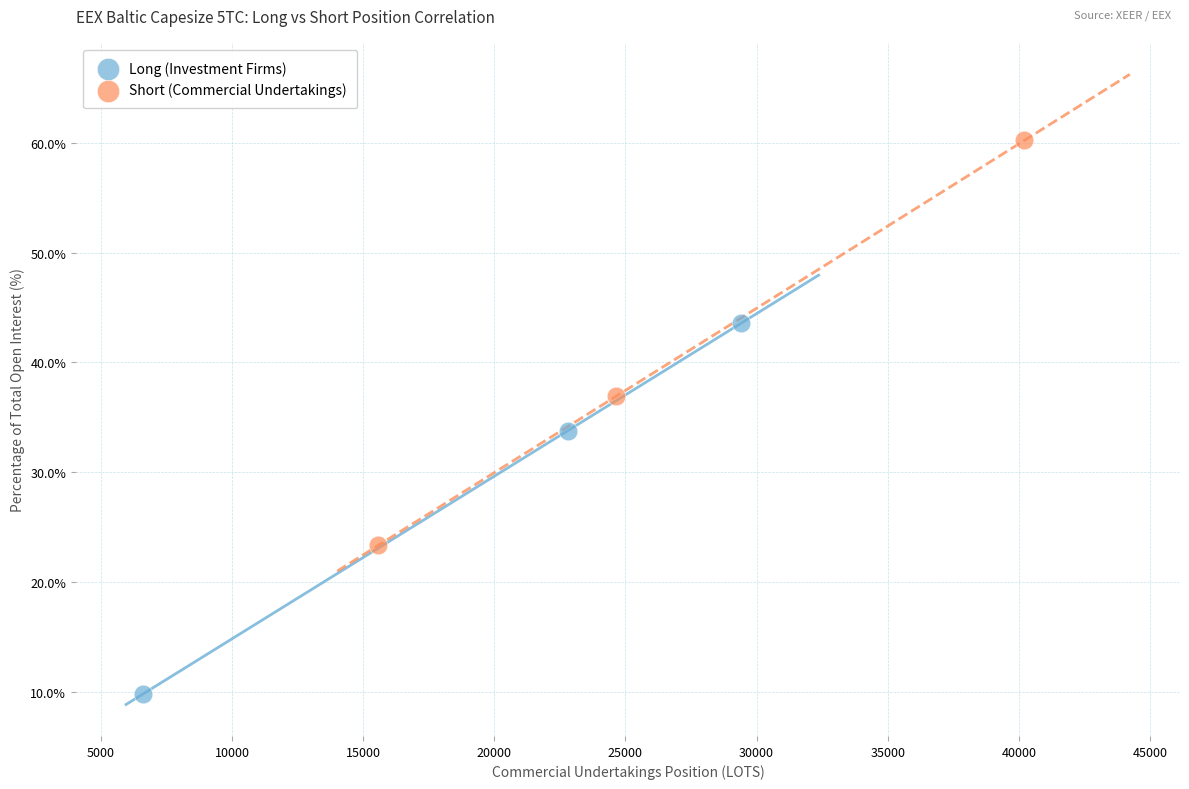

Which series reaches the minimum Y coordinate?

Long (Investment Firms)